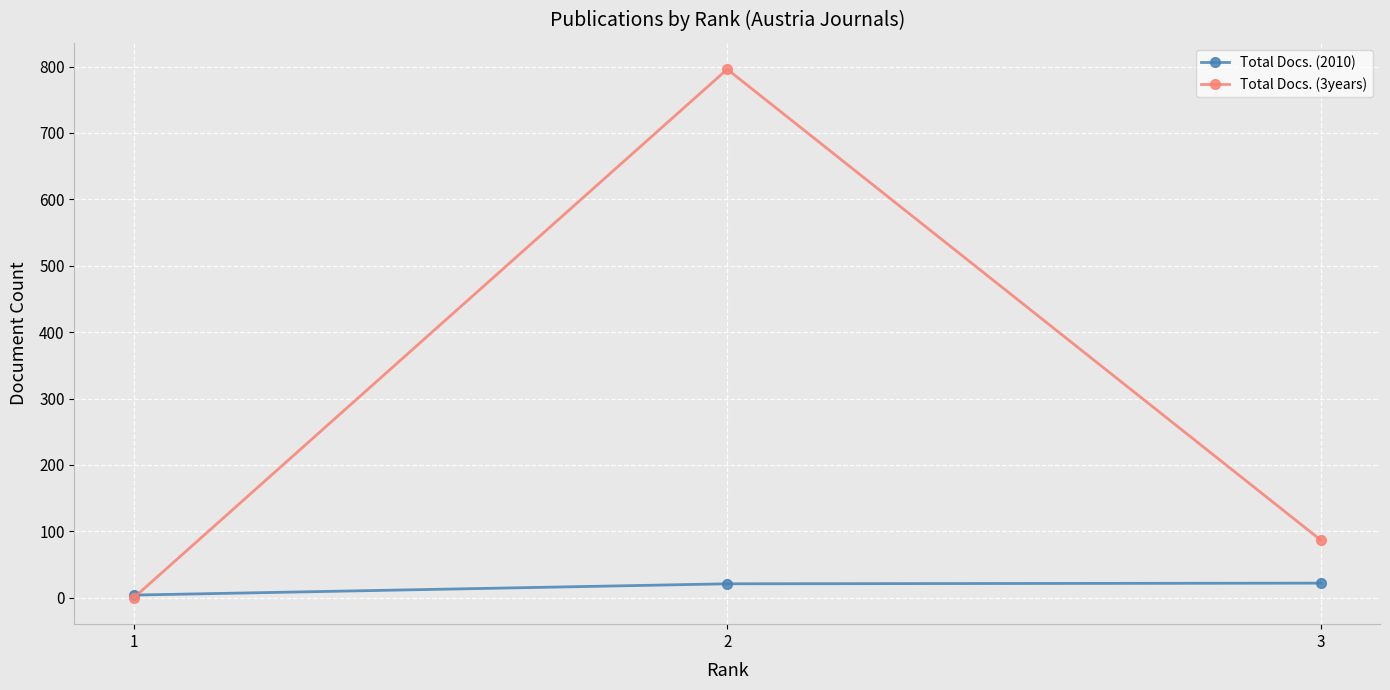

Does the chart display data point markers on the line(s)?

Yes